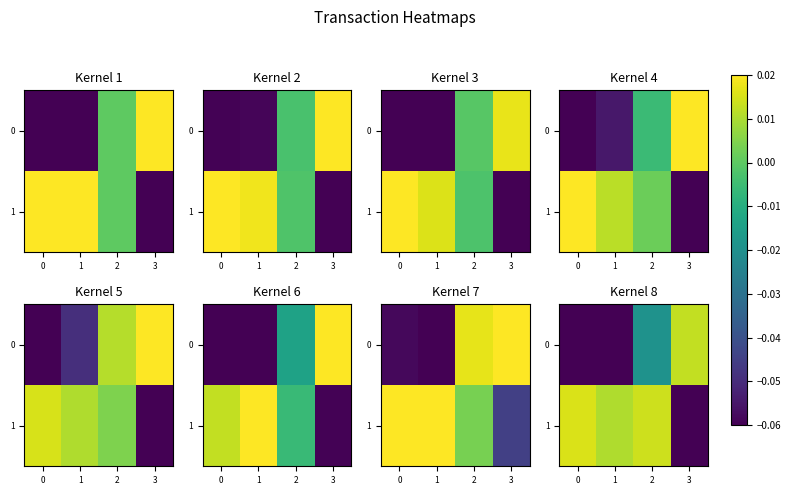

What is the difference between the highest and lowest values at 0?

0.1